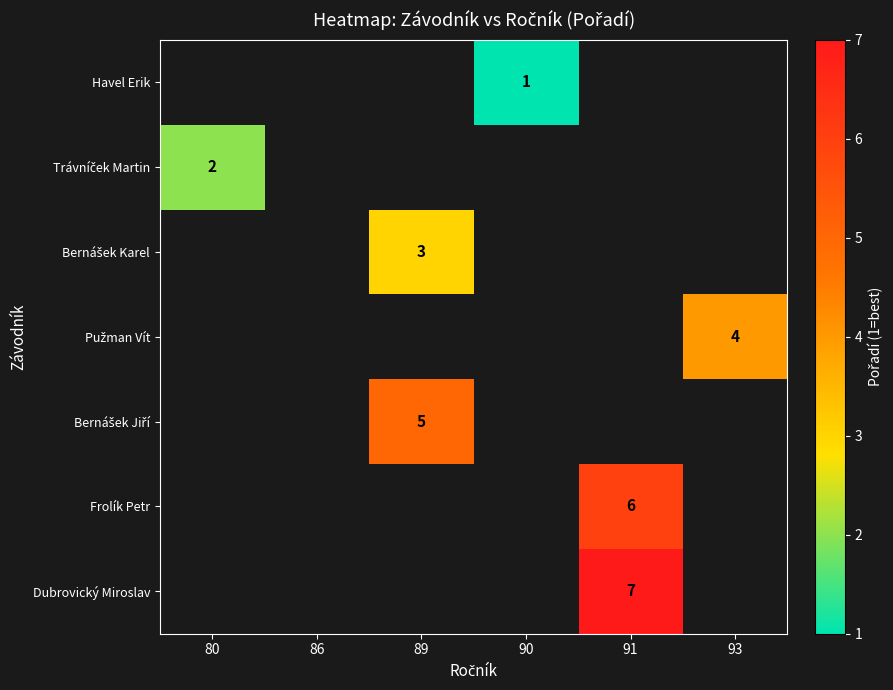

What is the minimum value shown in the chart?

1.0